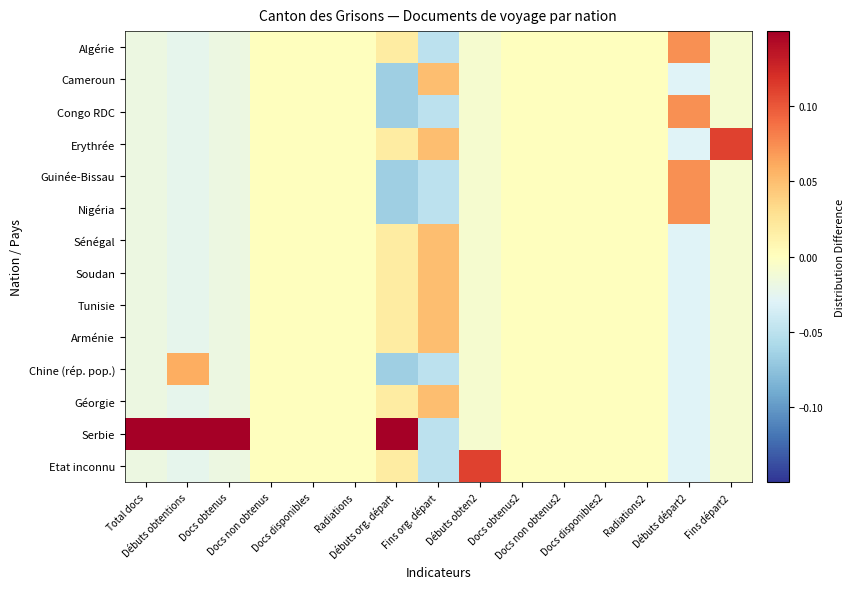

Reading right to left, what are all the values shown in this chart?

Algérie: Fins départ2=-0.0	Débuts départ2=0.1	Radiations2=0.0	Docs disponibles2=0.0	Docs non obtenus2=0.0	Docs obtenus2=0.0	Débuts obten2=-0.0	Fins org. départ=-0.0	Débuts org. départ=0.0	Radiations=0.0	Docs disponibles=0.0	Docs non obtenus=0.0	Docs obtenus=-0.0	Débuts obtentions=-0.0	Total docs=-0.0
Cameroun: Fins départ2=-0.0	Débuts départ2=-0.0	Radiations2=0.0	Docs disponibles2=0.0	Docs non obtenus2=0.0	Docs obtenus2=0.0	Débuts obten2=-0.0	Fins org. départ=0.0	Débuts org. départ=-0.1	Radiations=0.0	Docs disponibles=0.0	Docs non obtenus=0.0	Docs obtenus=-0.0	Débuts obtentions=-0.0	Total docs=-0.0
Congo RDC: Fins départ2=-0.0	Débuts départ2=0.1	Radiations2=0.0	Docs disponibles2=0.0	Docs non obtenus2=0.0	Docs obtenus2=0.0	Débuts obten2=-0.0	Fins org. départ=-0.0	Débuts org. départ=-0.1	Radiations=0.0	Docs disponibles=0.0	Docs non obtenus=0.0	Docs obtenus=-0.0	Débuts obtentions=-0.0	Total docs=-0.0
Erythrée: Fins départ2=0.1	Débuts départ2=-0.0	Radiations2=0.0	Docs disponibles2=0.0	Docs non obtenus2=0.0	Docs obtenus2=0.0	Débuts obten2=-0.0	Fins org. départ=0.0	Débuts org. départ=0.0	Radiations=0.0	Docs disponibles=0.0	Docs non obtenus=0.0	Docs obtenus=-0.0	Débuts obtentions=-0.0	Total docs=-0.0
Guinée-Bissau: Fins départ2=-0.0	Débuts départ2=0.1	Radiations2=0.0	Docs disponibles2=0.0	Docs non obtenus2=0.0	Docs obtenus2=0.0	Débuts obten2=-0.0	Fins org. départ=-0.0	Débuts org. départ=-0.1	Radiations=0.0	Docs disponibles=0.0	Docs non obtenus=0.0	Docs obtenus=-0.0	Débuts obtentions=-0.0	Total docs=-0.0
Nigéria: Fins départ2=-0.0	Débuts départ2=0.1	Radiations2=0.0	Docs disponibles2=0.0	Docs non obtenus2=0.0	Docs obtenus2=0.0	Débuts obten2=-0.0	Fins org. départ=-0.0	Débuts org. départ=-0.1	Radiations=0.0	Docs disponibles=0.0	Docs non obtenus=0.0	Docs obtenus=-0.0	Débuts obtentions=-0.0	Total docs=-0.0
Sénégal: Fins départ2=-0.0	Débuts départ2=-0.0	Radiations2=0.0	Docs disponibles2=0.0	Docs non obtenus2=0.0	Docs obtenus2=0.0	Débuts obten2=-0.0	Fins org. départ=0.0	Débuts org. départ=0.0	Radiations=0.0	Docs disponibles=0.0	Docs non obtenus=0.0	Docs obtenus=-0.0	Débuts obtentions=-0.0	Total docs=-0.0
Soudan: Fins départ2=-0.0	Débuts départ2=-0.0	Radiations2=0.0	Docs disponibles2=0.0	Docs non obtenus2=0.0	Docs obtenus2=0.0	Débuts obten2=-0.0	Fins org. départ=0.0	Débuts org. départ=0.0	Radiations=0.0	Docs disponibles=0.0	Docs non obtenus=0.0	Docs obtenus=-0.0	Débuts obtentions=-0.0	Total docs=-0.0
Tunisie: Fins départ2=-0.0	Débuts départ2=-0.0	Radiations2=0.0	Docs disponibles2=0.0	Docs non obtenus2=0.0	Docs obtenus2=0.0	Débuts obten2=-0.0	Fins org. départ=0.0	Débuts org. départ=0.0	Radiations=0.0	Docs disponibles=0.0	Docs non obtenus=0.0	Docs obtenus=-0.0	Débuts obtentions=-0.0	Total docs=-0.0
Arménie: Fins départ2=-0.0	Débuts départ2=-0.0	Radiations2=0.0	Docs disponibles2=0.0	Docs non obtenus2=0.0	Docs obtenus2=0.0	Débuts obten2=-0.0	Fins org. départ=0.0	Débuts org. départ=0.0	Radiations=0.0	Docs disponibles=0.0	Docs non obtenus=0.0	Docs obtenus=-0.0	Débuts obtentions=-0.0	Total docs=-0.0
Chine (rép. pop.): Fins départ2=-0.0	Débuts départ2=-0.0	Radiations2=0.0	Docs disponibles2=0.0	Docs non obtenus2=0.0	Docs obtenus2=0.0	Débuts obten2=-0.0	Fins org. départ=-0.0	Débuts org. départ=-0.1	Radiations=0.0	Docs disponibles=0.0	Docs non obtenus=0.0	Docs obtenus=-0.0	Débuts obtentions=0.1	Total docs=-0.0
Géorgie: Fins départ2=-0.0	Débuts départ2=-0.0	Radiations2=0.0	Docs disponibles2=0.0	Docs non obtenus2=0.0	Docs obtenus2=0.0	Débuts obten2=-0.0	Fins org. départ=0.0	Débuts org. départ=0.0	Radiations=0.0	Docs disponibles=0.0	Docs non obtenus=0.0	Docs obtenus=-0.0	Débuts obtentions=-0.0	Total docs=-0.0
Serbie: Fins départ2=-0.0	Débuts départ2=-0.0	Radiations2=0.0	Docs disponibles2=0.0	Docs non obtenus2=0.0	Docs obtenus2=0.0	Débuts obten2=-0.0	Fins org. départ=-0.0	Débuts org. départ=0.2	Radiations=0.0	Docs disponibles=0.0	Docs non obtenus=0.0	Docs obtenus=0.2	Débuts obtentions=0.2	Total docs=0.2
Etat inconnu: Fins départ2=-0.0	Débuts départ2=-0.0	Radiations2=0.0	Docs disponibles2=0.0	Docs non obtenus2=0.0	Docs obtenus2=0.0	Débuts obten2=0.1	Fins org. départ=-0.0	Débuts org. départ=0.0	Radiations=0.0	Docs disponibles=0.0	Docs non obtenus=0.0	Docs obtenus=-0.0	Débuts obtentions=-0.0	Total docs=-0.0